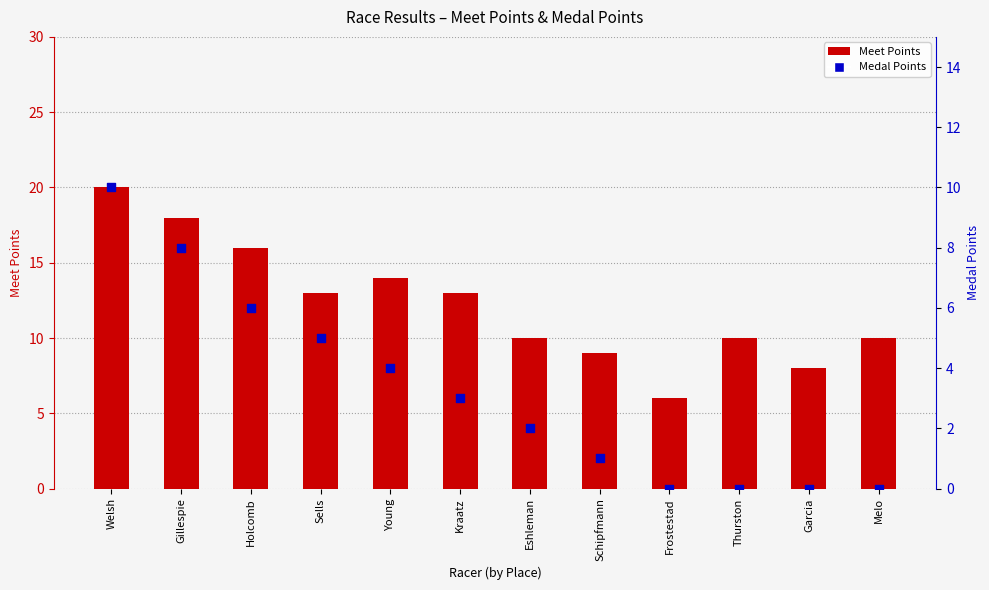

Is the value of Meet Points at Eshleman greater than the value of Medal Points at Young?

Yes